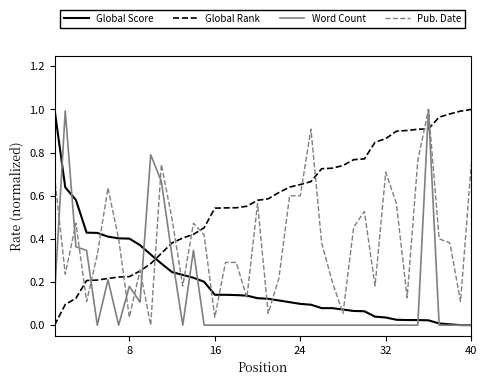

True or false: Global Score and Global Rank cross at least once.

True